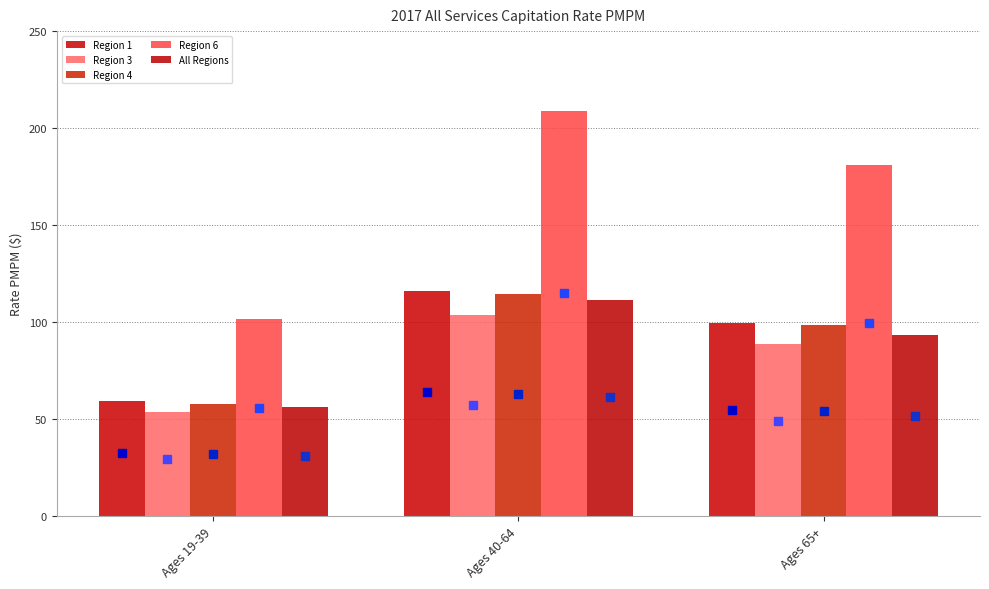

Is the value of Region 6 at Ages 65+ greater than the value of Region 4 at Ages 40-64?

Yes